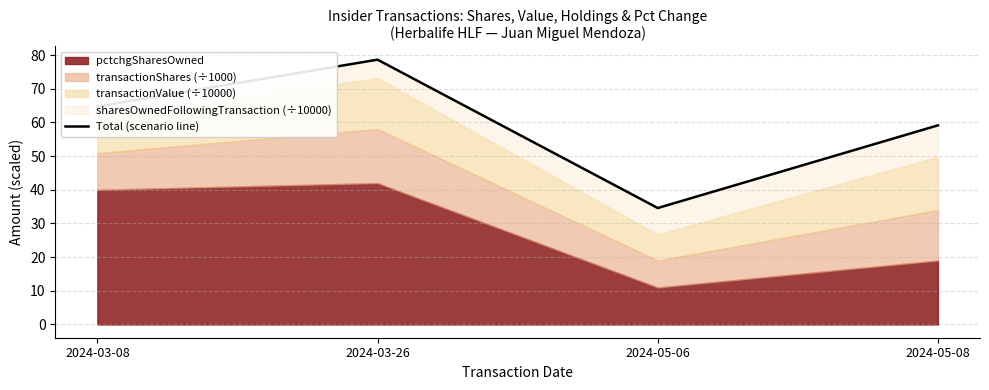

Between 2024-05-08 and 2024-03-26, which is larger?

2024-03-26